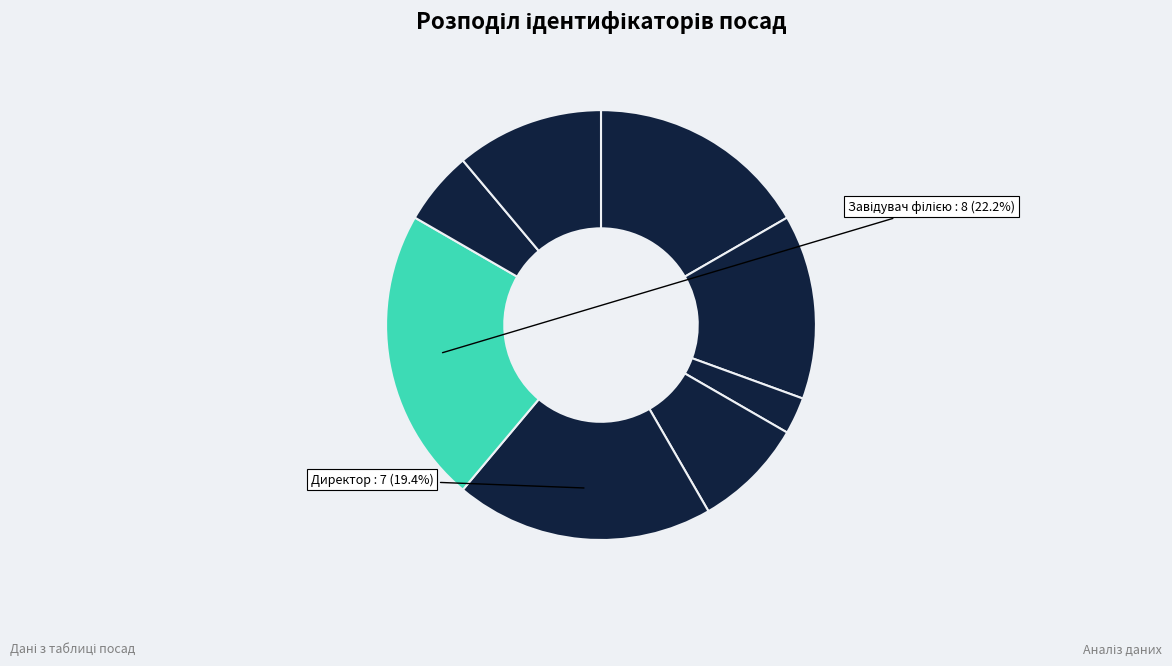

How many segments does this pie chart have?

8